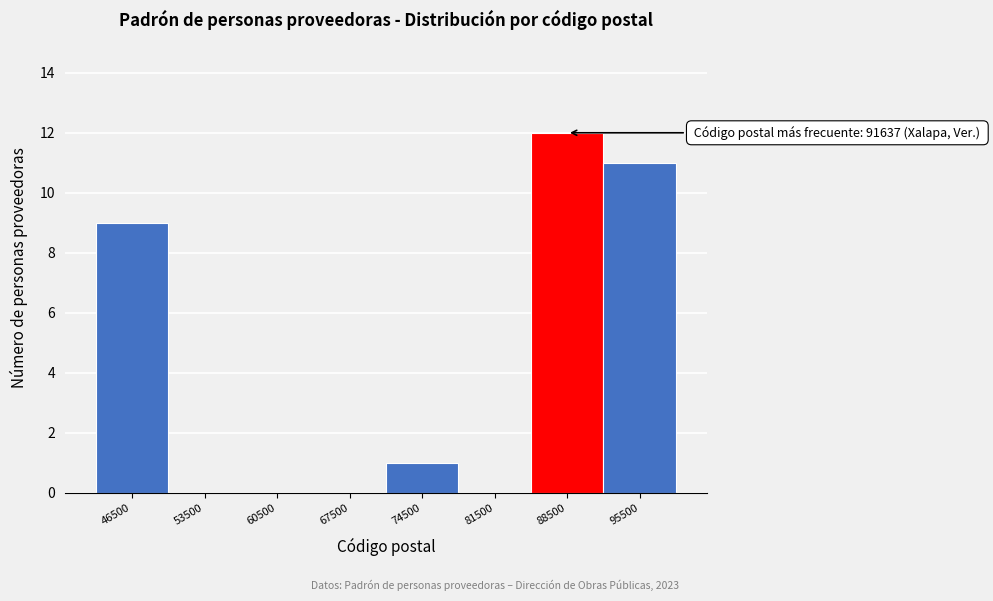

Which range on the x-axis has the tallest bar?

85000 to 92000